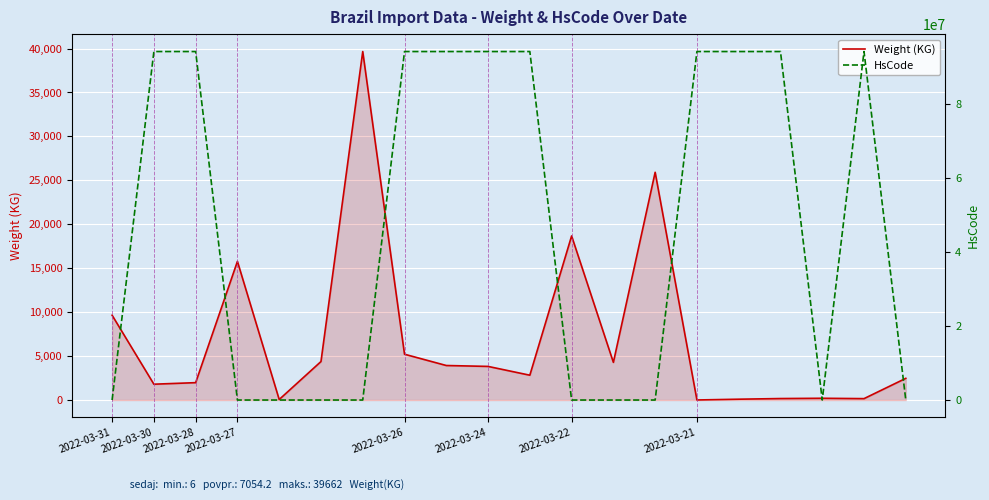

Is it true that Weight (KG) equals 15779 at 2022-03-27?

True